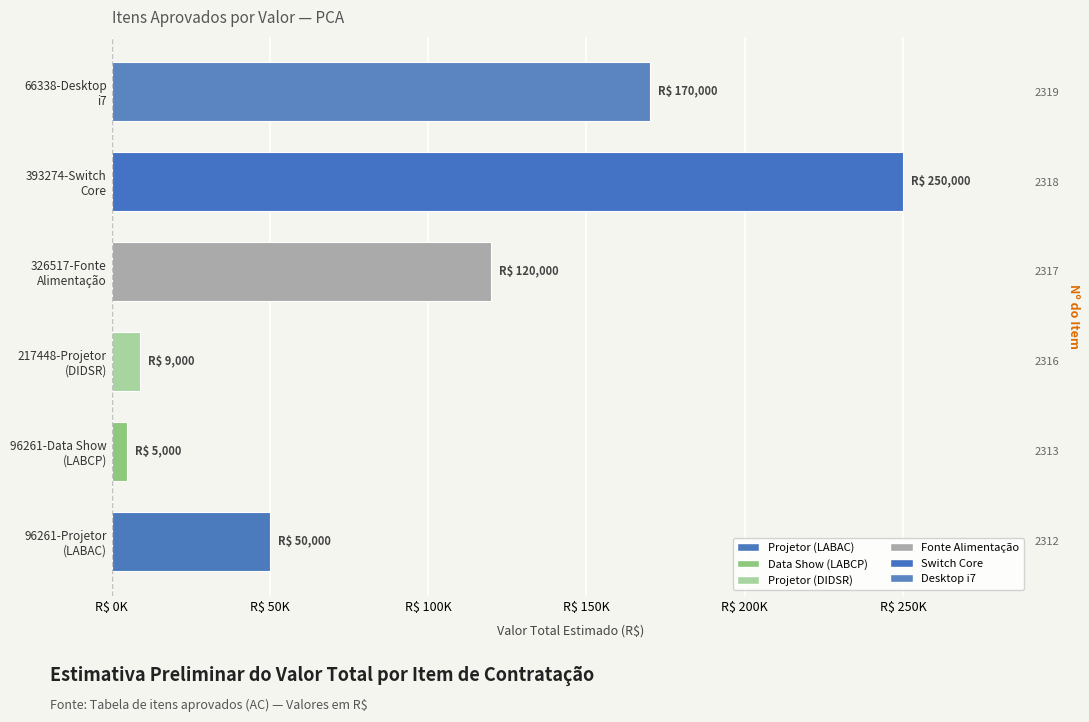

Which has a higher value, 96261-Projetor (LABAC) or 326517-Fonte Alimentação?

326517-Fonte Alimentação